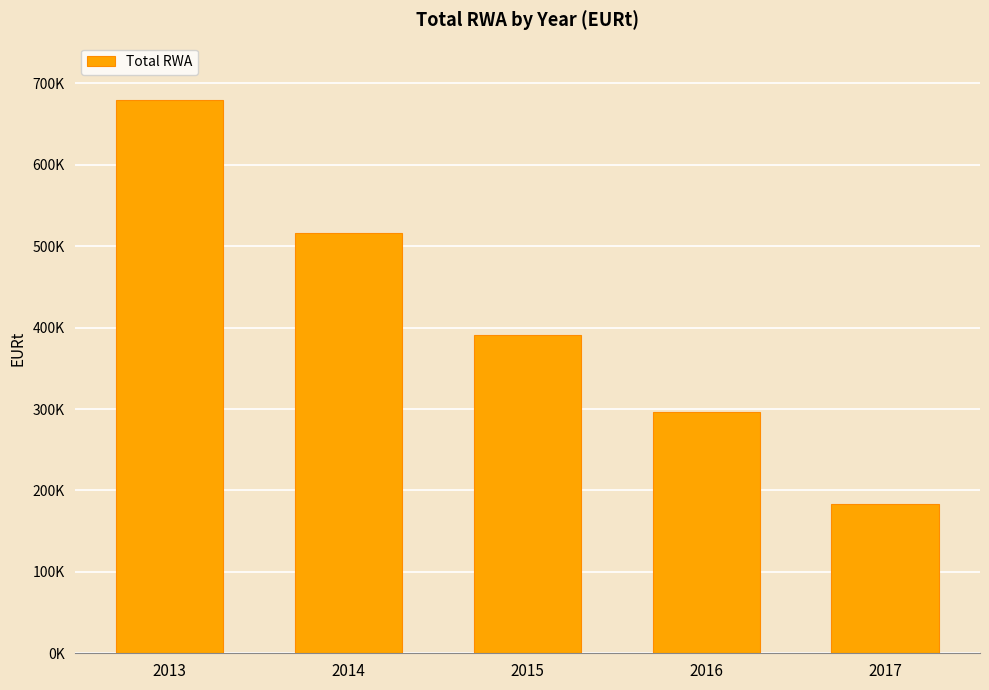

What is the ratio of the value at 2013 to the value at 2016?

2.3